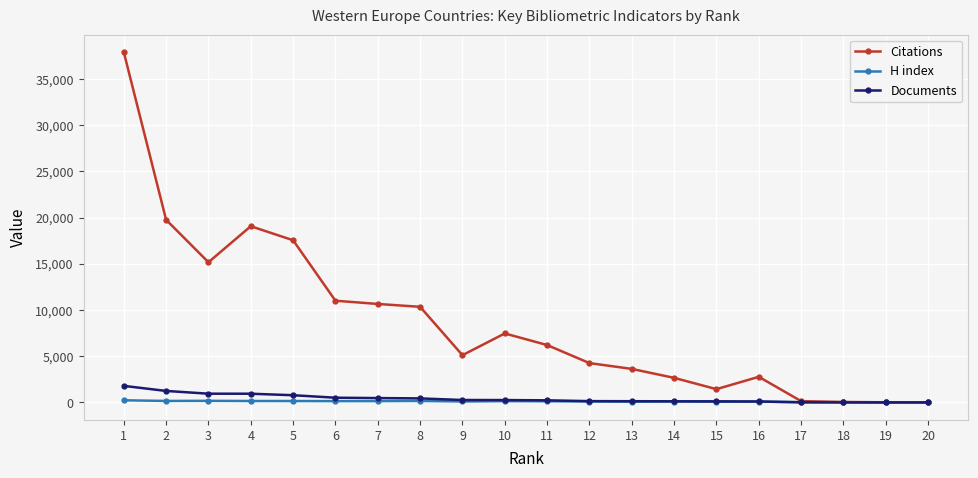

What is the average value of the H index series?

112